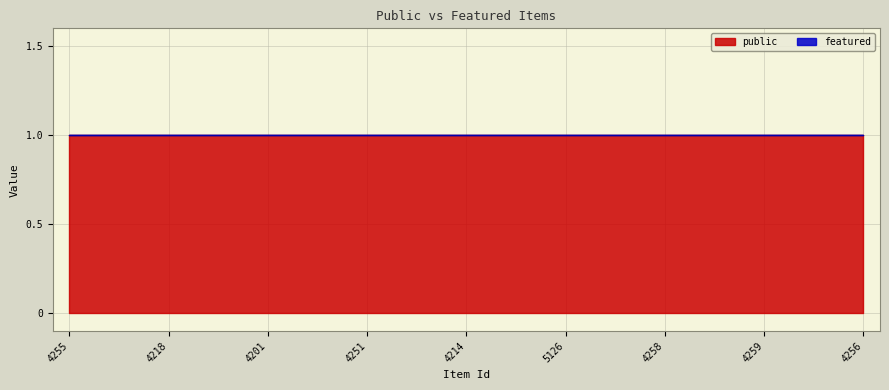

List the series in order of their peak value, highest first.

public, featured